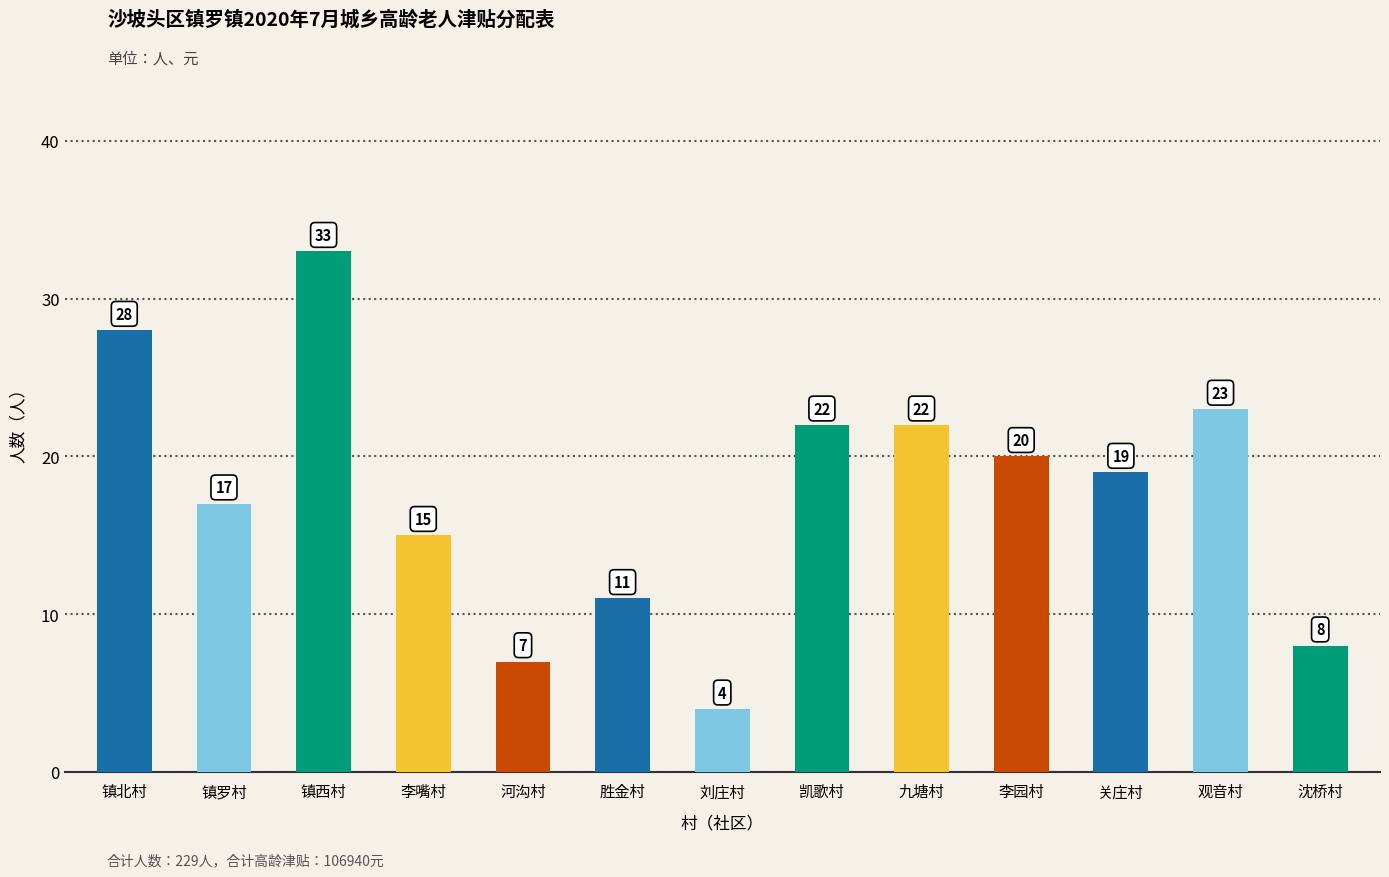

Where is the data nearest to the value 18?

镇罗村